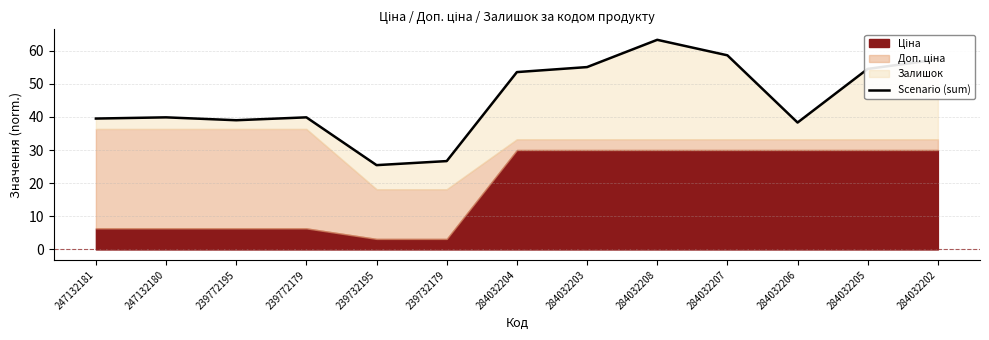

At which category does the chart reach its peak across all series?

284032208